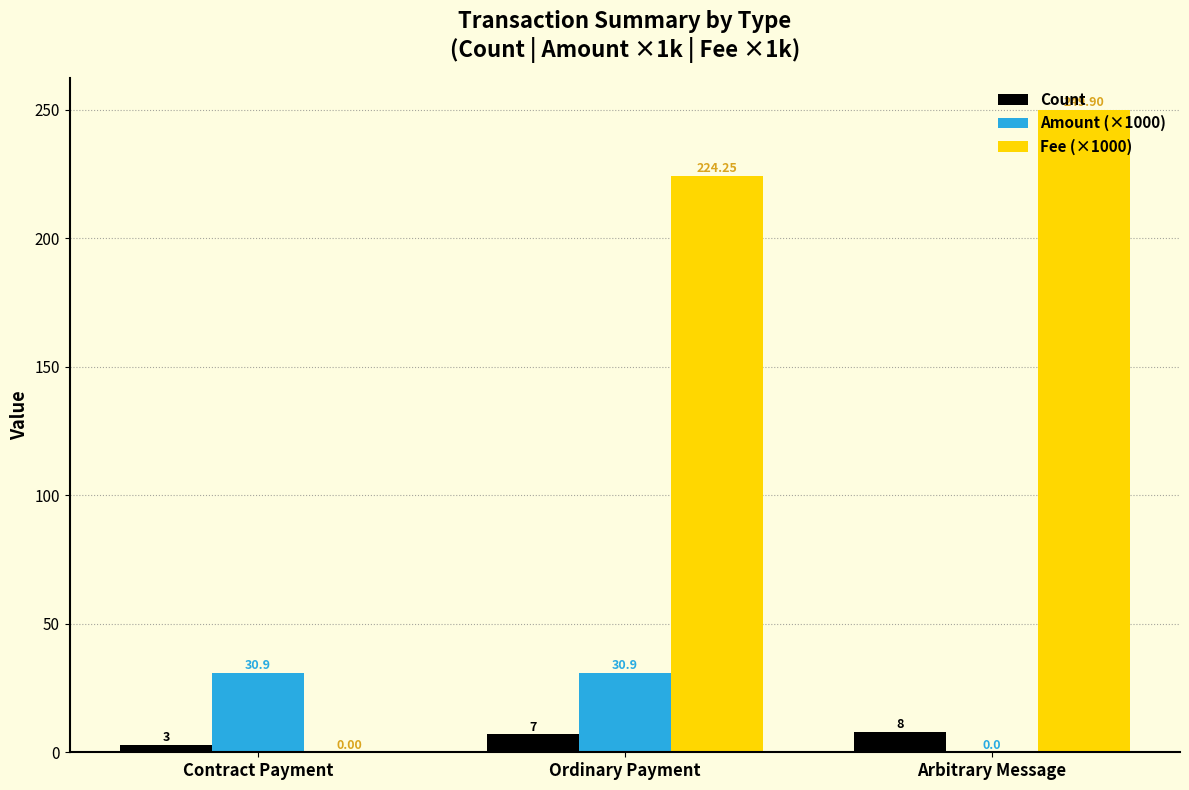

Between Ordinary Payment and Arbitrary Message, which series saw the biggest shift?

Amount (×1000)